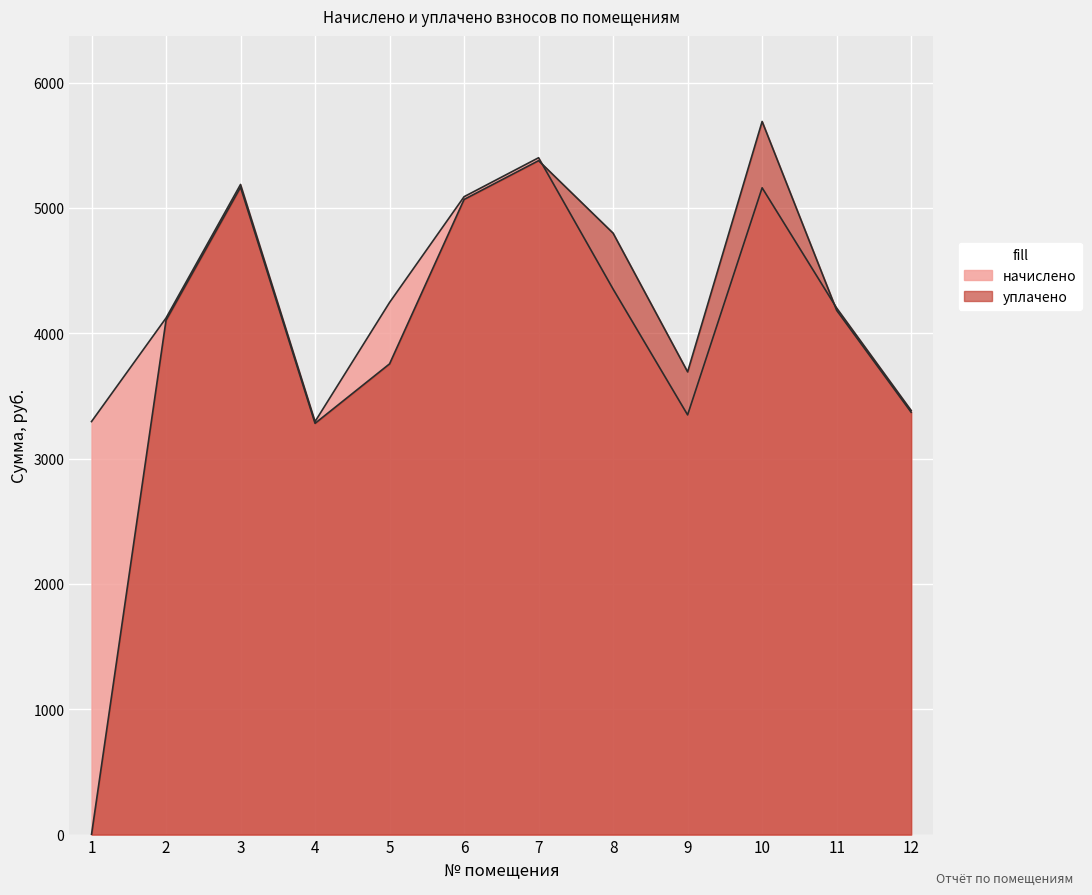

Between 5 and 12, which is larger?

5